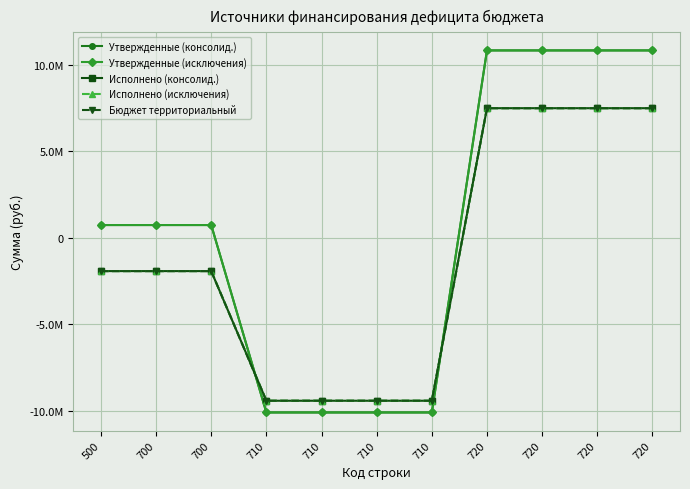

Rank the series by their maximum value, from highest to lowest.

Утвержденные (консолид.), Утвержденные (исключения), Исполнено (консолид.), Исполнено (исключения), Бюджет территориальный